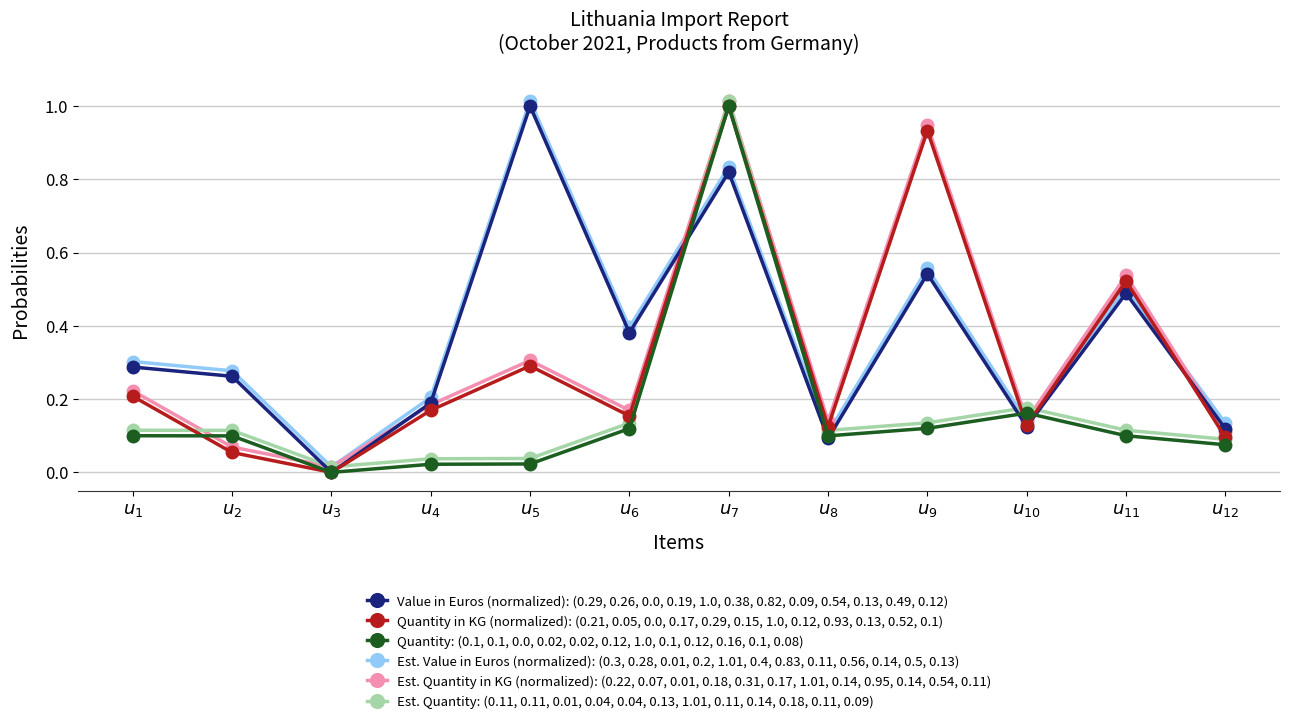

Where is the first local minimum for Est. Value in Euros (normalized): (0.3, 0.28, 0.01, 0.2, 1.01, 0.4, 0.83, 0.11, 0.56, 0.14, 0.5, 0.13)?

$u_{3}$